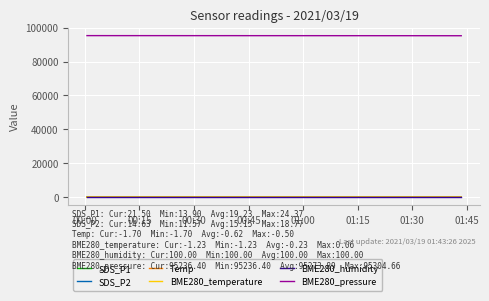

True or false: BME280_humidity and SDS_P2 cross at least once.

False